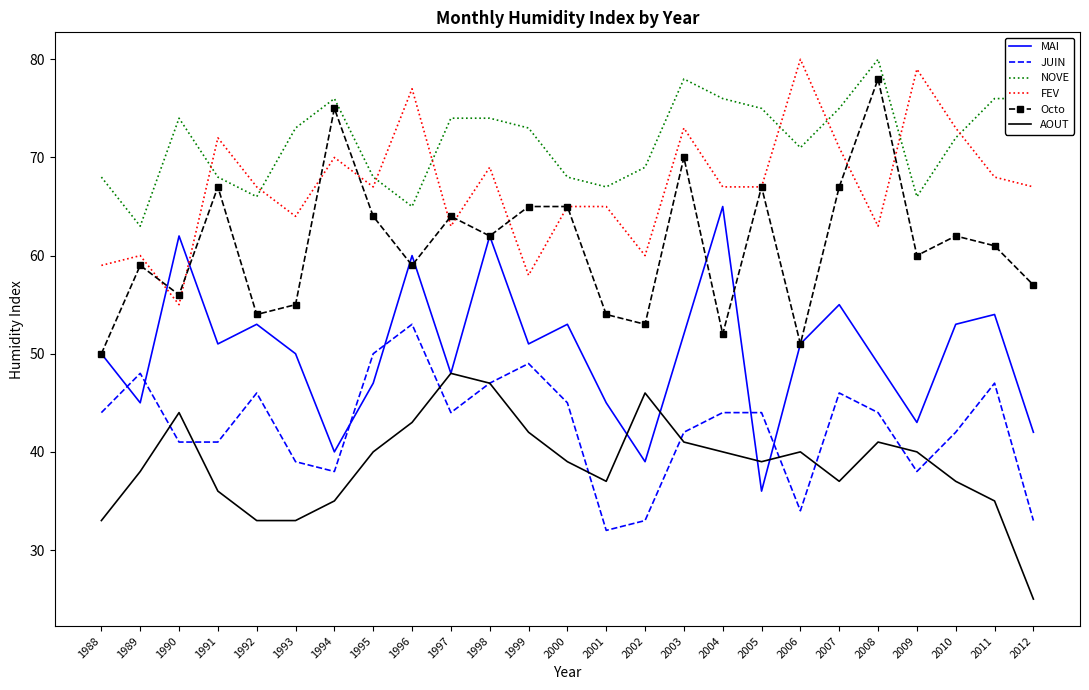

What is the difference between the highest and lowest values at 2004?

36